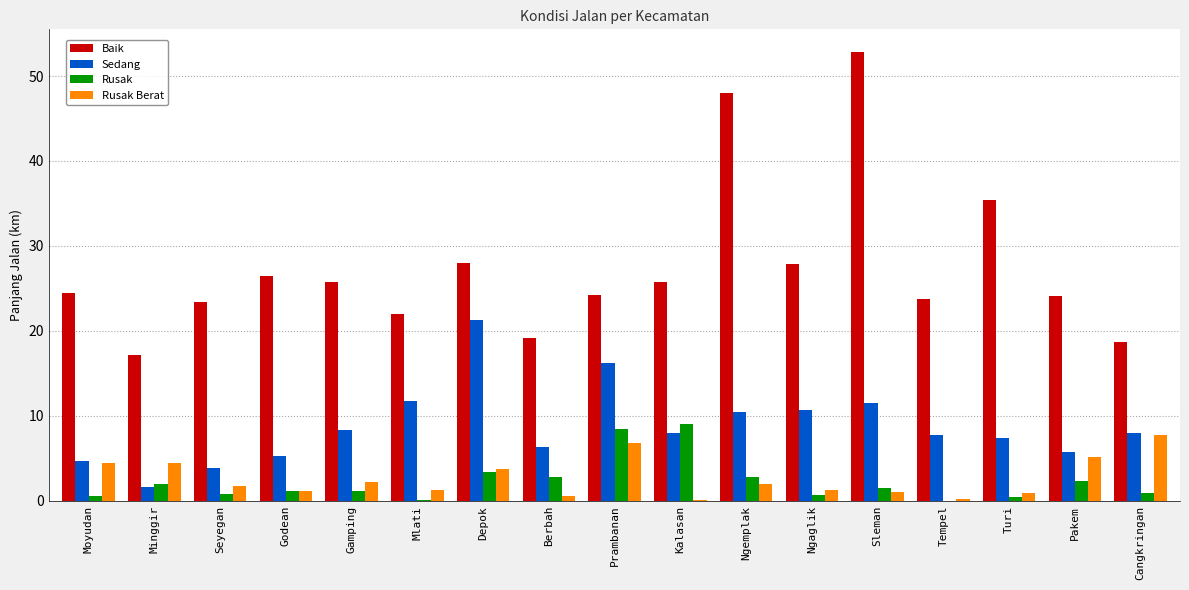

Where is Baik nearest to the value 35?

Turi